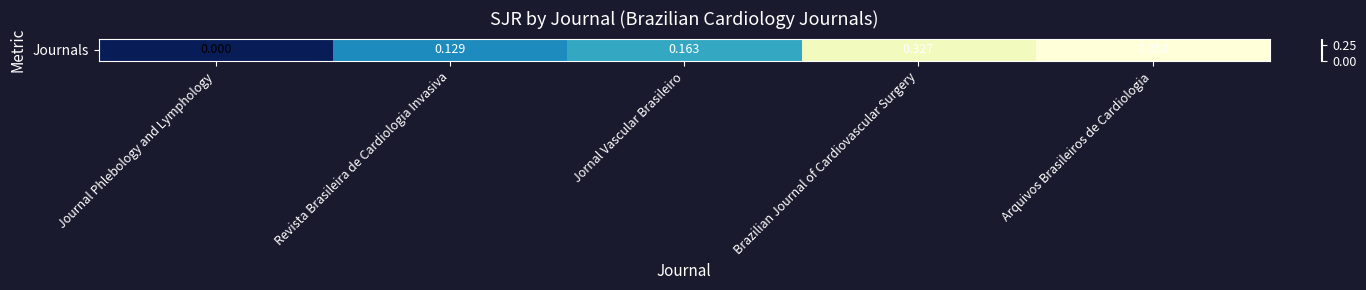

Reading left to right, transcribe all the data shown in this chart.

Journal Phlebology and Lymphology=0.0	Revista Brasileira de Cardiologia Invasiva=0.1	Jornal Vascular Brasileiro=0.2	Brazilian Journal of Cardiovascular Surgery=0.3	Arquivos Brasileiros de Cardiologia=0.4